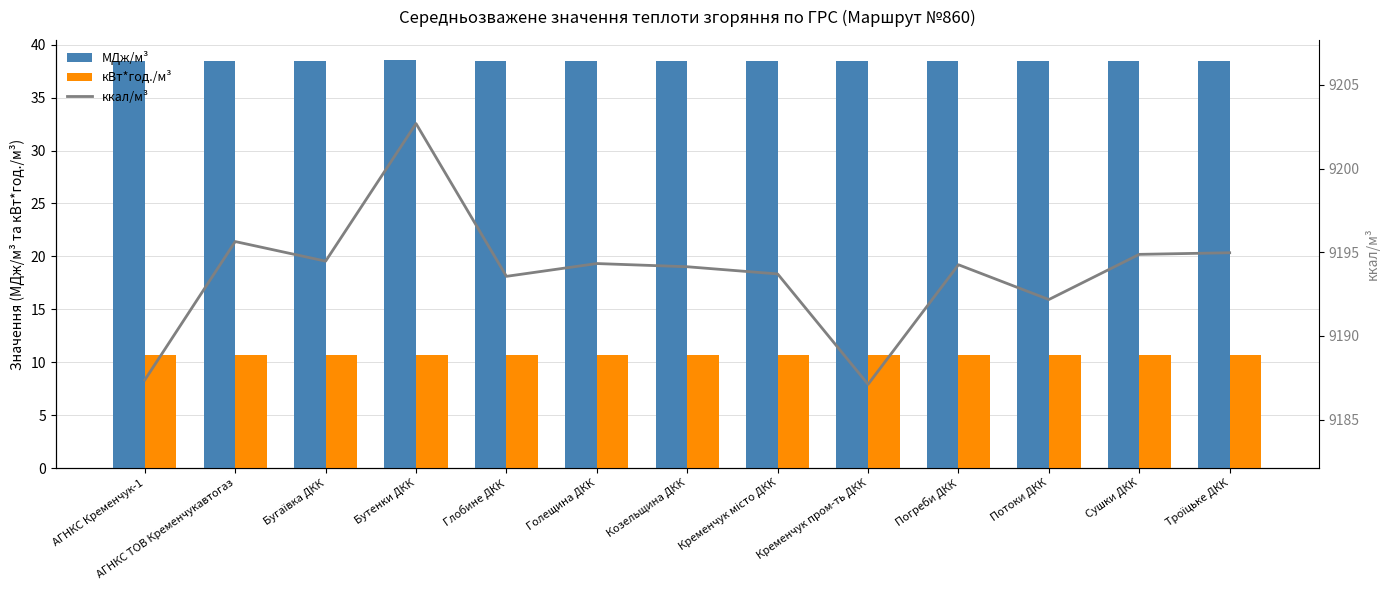

Is the value of ккал/м³ at Бутенки ДКК greater than the value of МДж/м³ at Кременчук пром-ть ДКК?

Yes